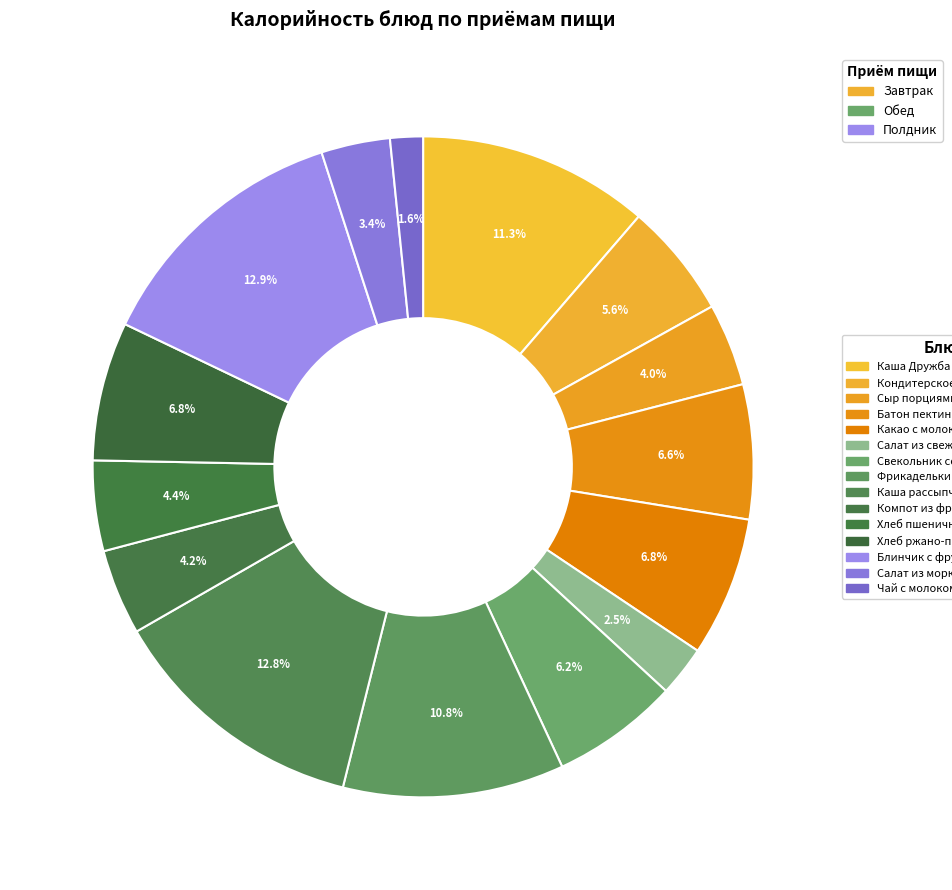

How many slices are in this pie chart?

15